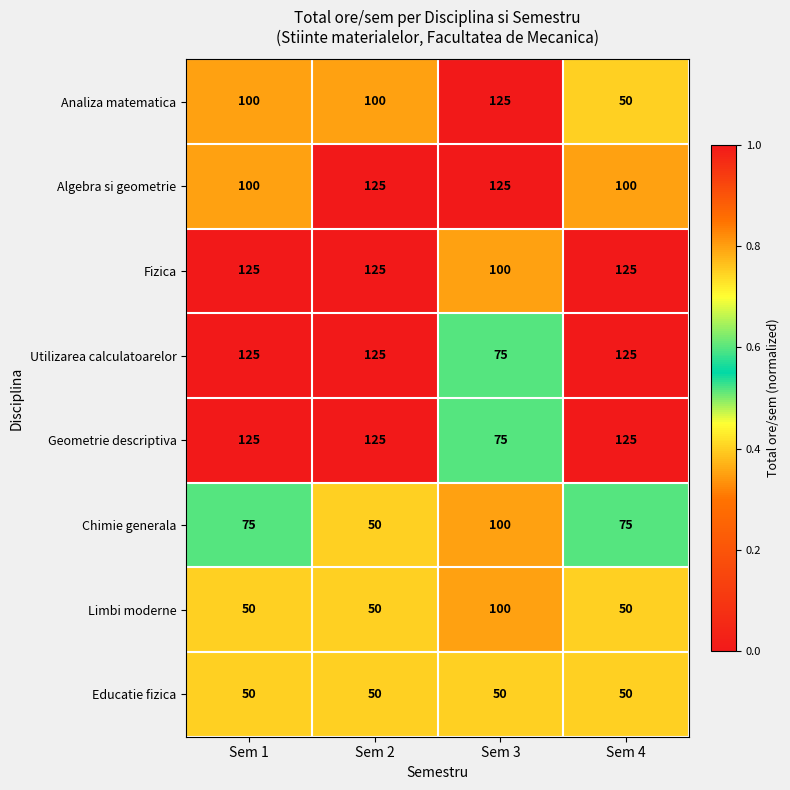

Is it true that Limbi moderne equals 20 at Sem 4?

False